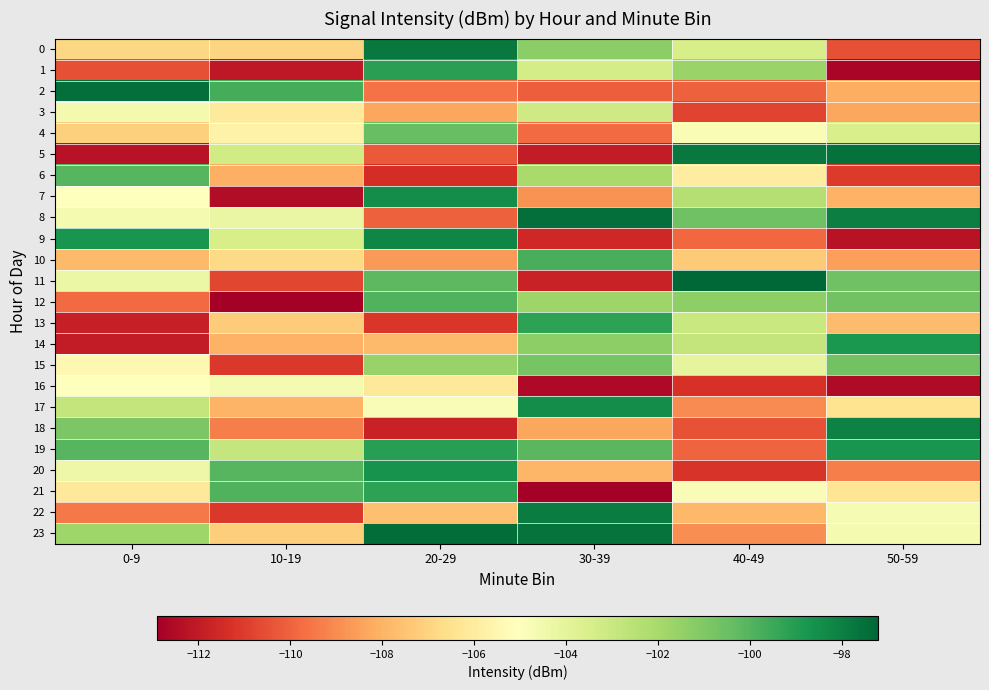

At 30-39, list the series in order from largest to smallest.

8, 23, 22, 17, 13, 10, 19, 15, 0, 14, 12, 6, 3, 1, 20, 18, 7, 4, 2, 9, 11, 5, 16, 21